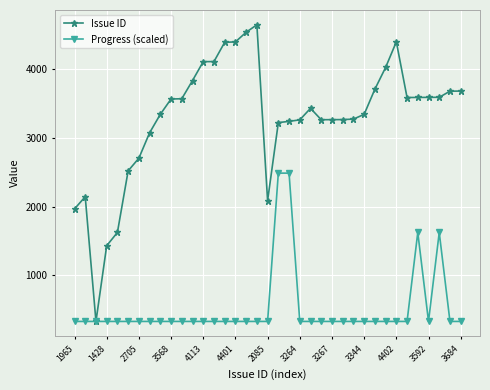

List the series in order of their peak value, lowest first.

Progress (scaled), Issue ID